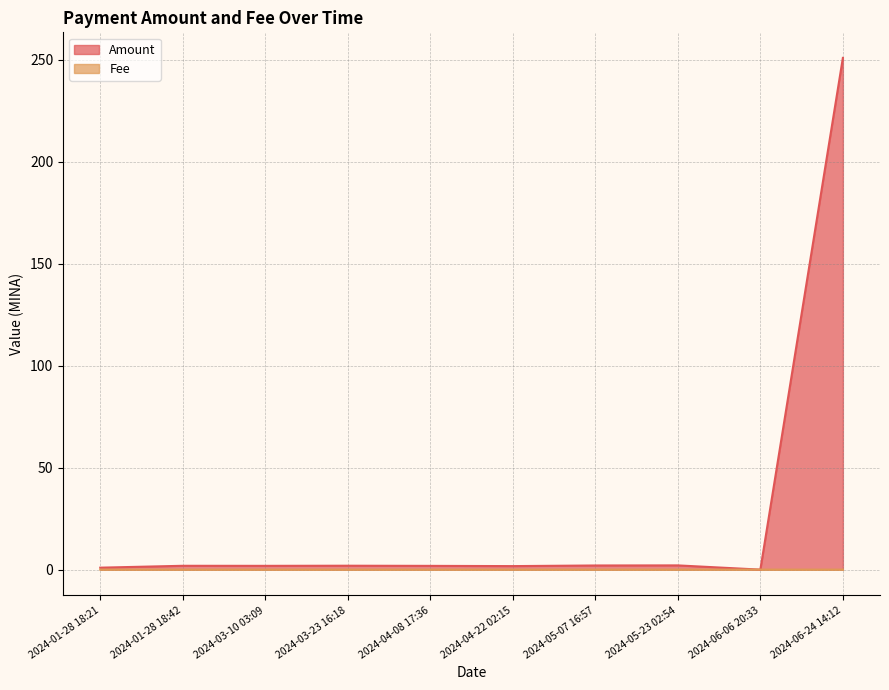

How many lines are shown in the chart?

2